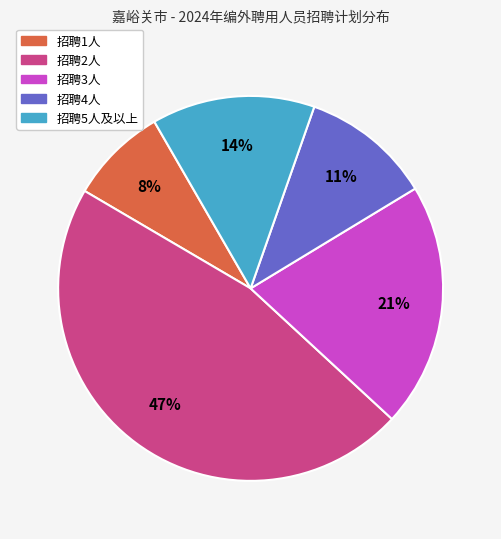

To the nearest percent, what is the average slice percentage?

20%